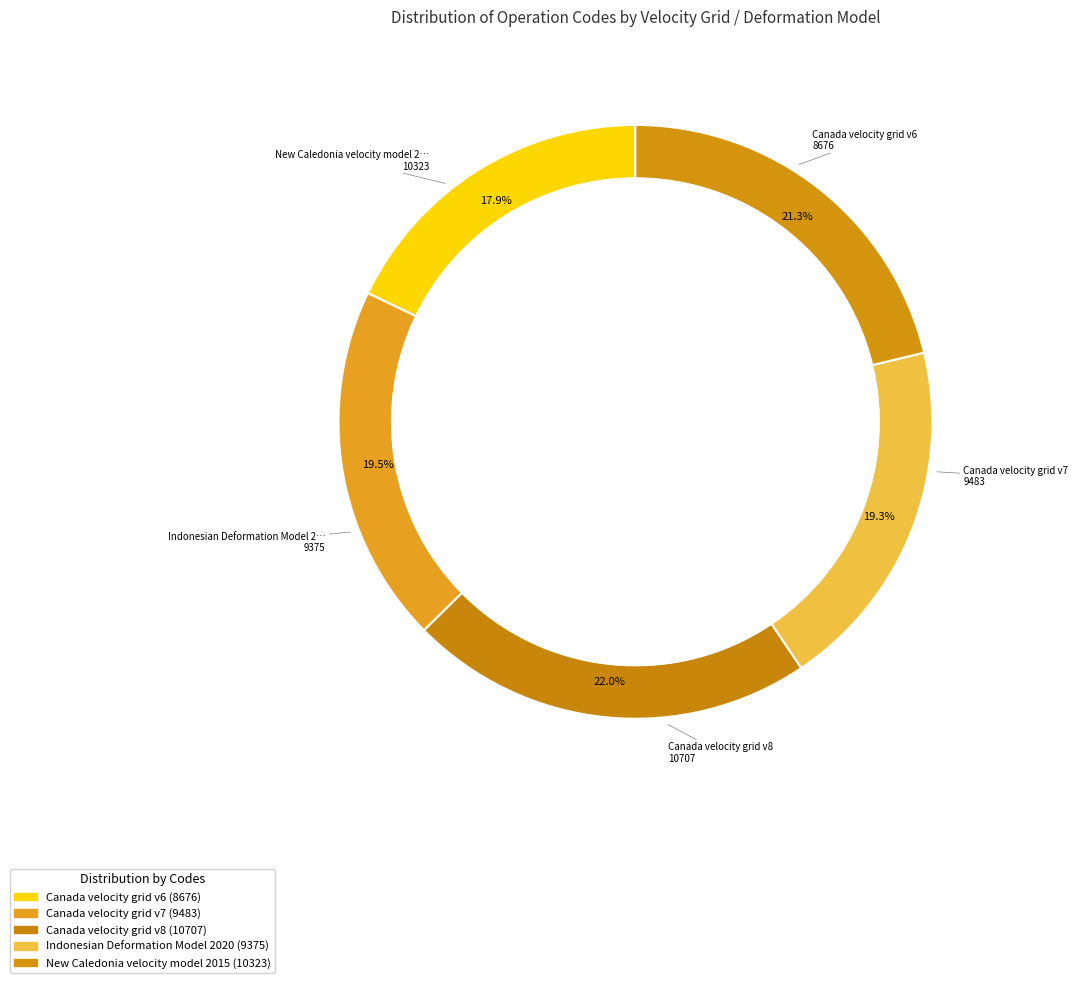

How much of the chart is everything except New Caledonia velocity model 2015?

78.7%